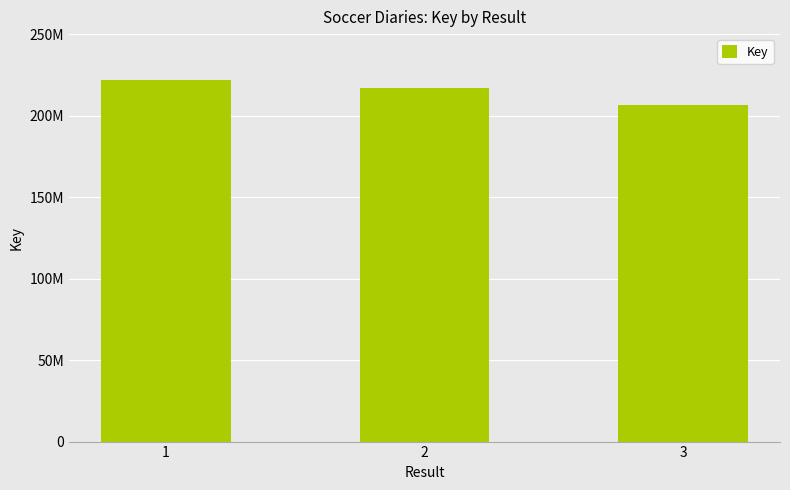

Approximately how many times larger is the value at 2 compared to 3?

1.1